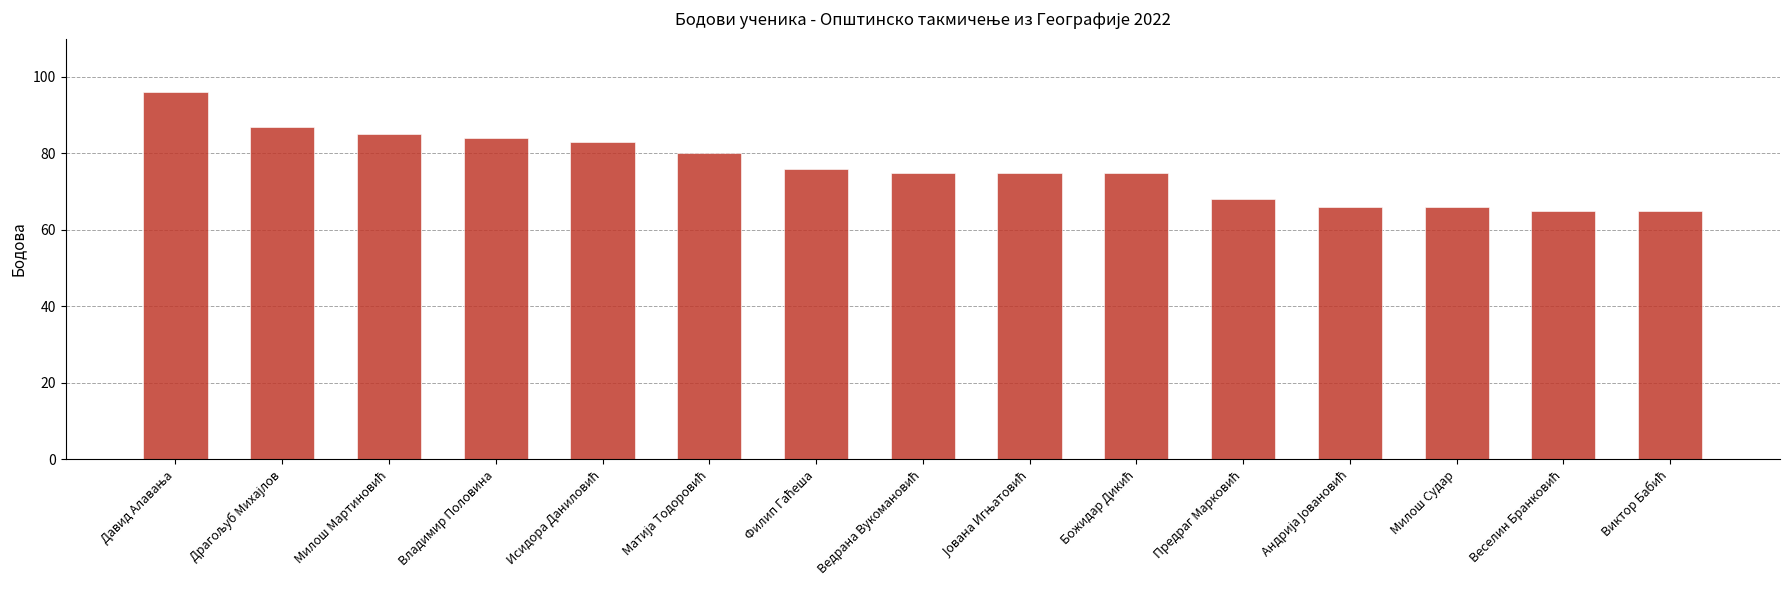

What is the difference between the maximum and second lowest values?

31